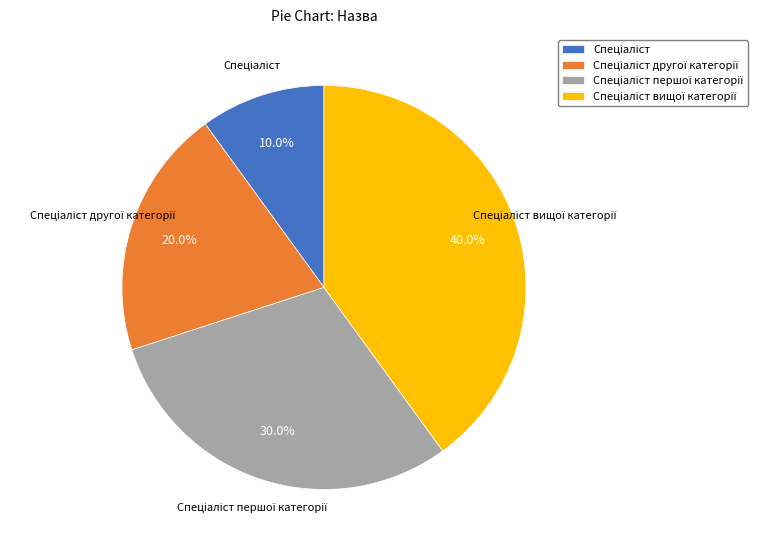

Is there a majority slice in this chart?

No